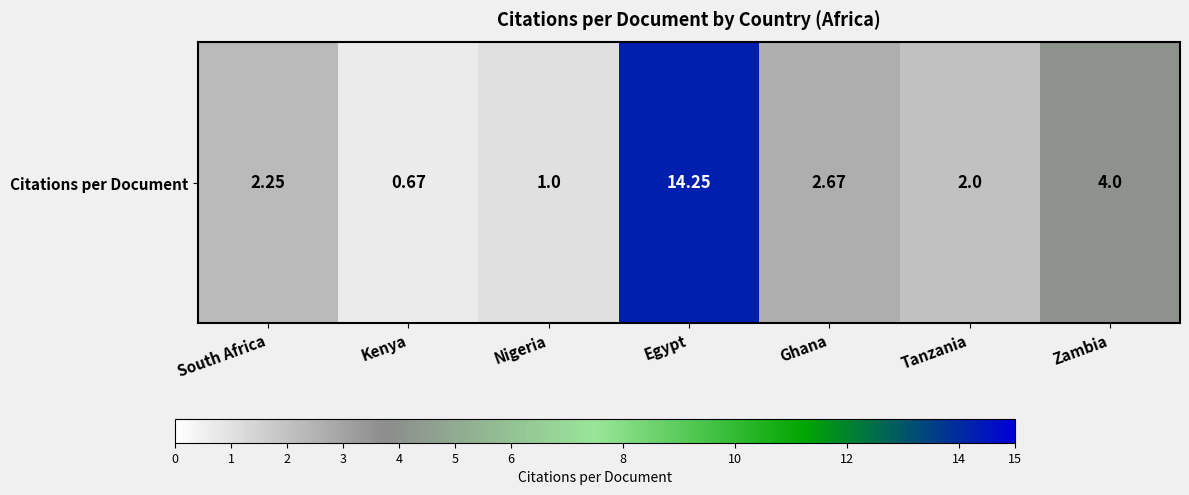

Is it true that the value at Ghana is 2.7?

True